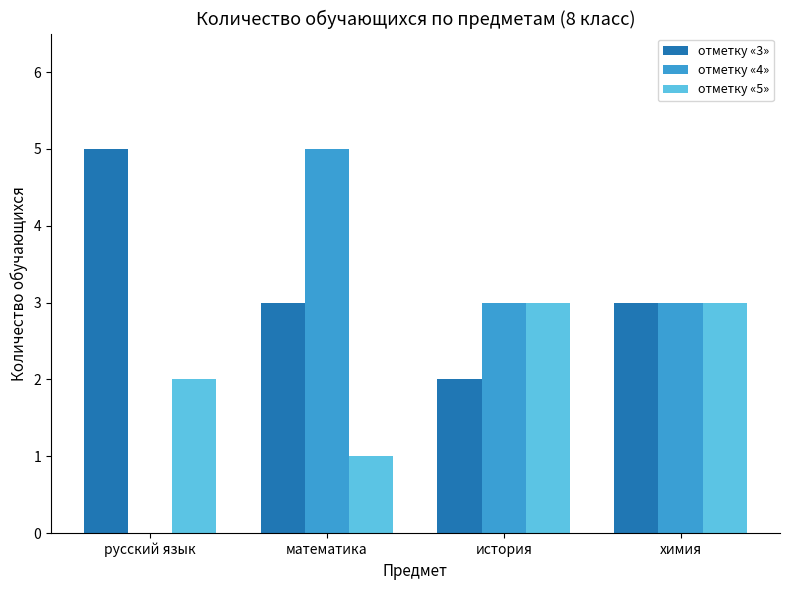

Does the chart contain stacked bars?

No